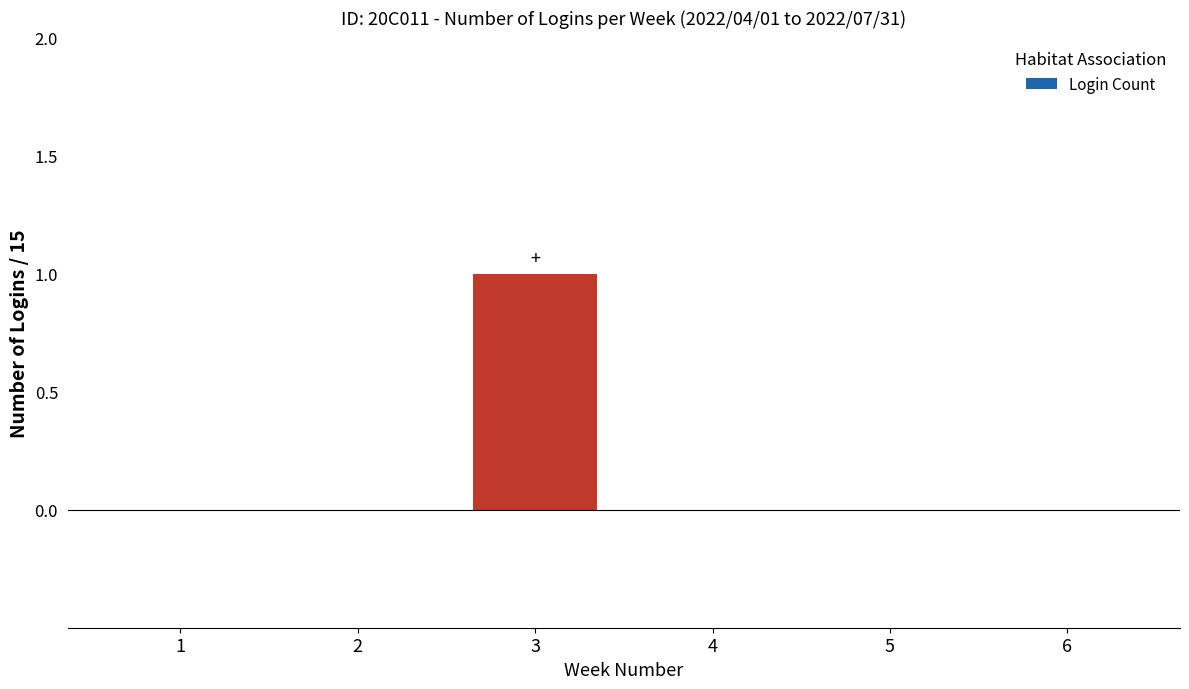

The value at 1 is 0. True or false?

True